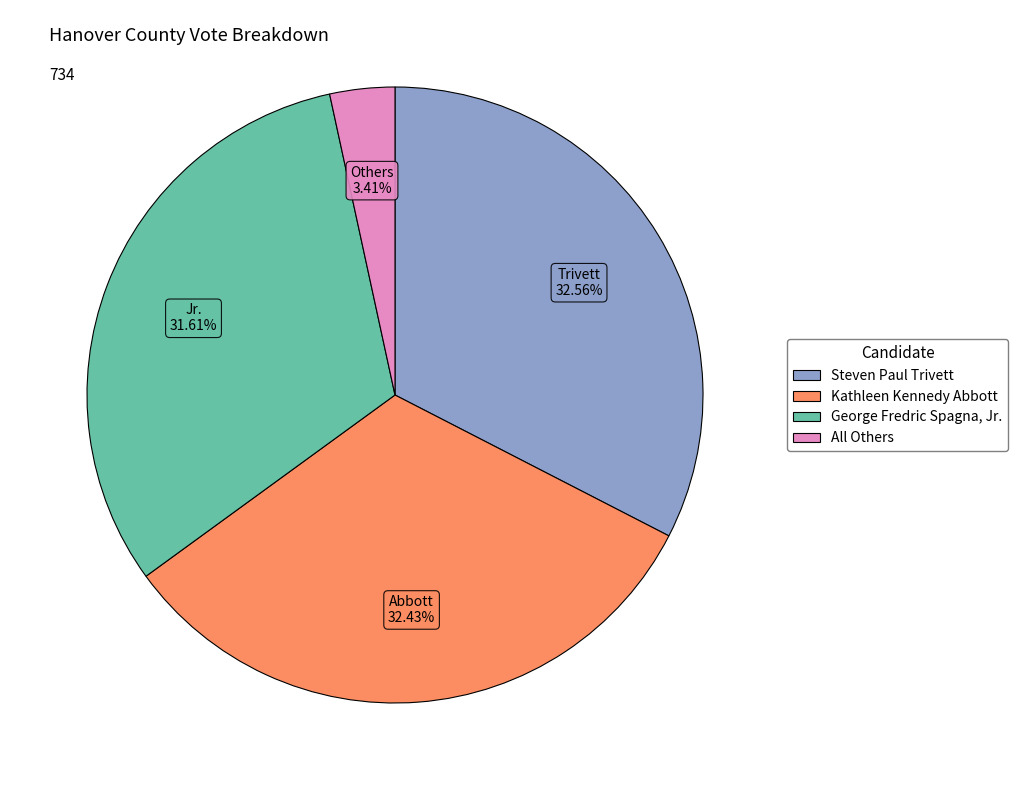

Does any single category account for the majority?

No